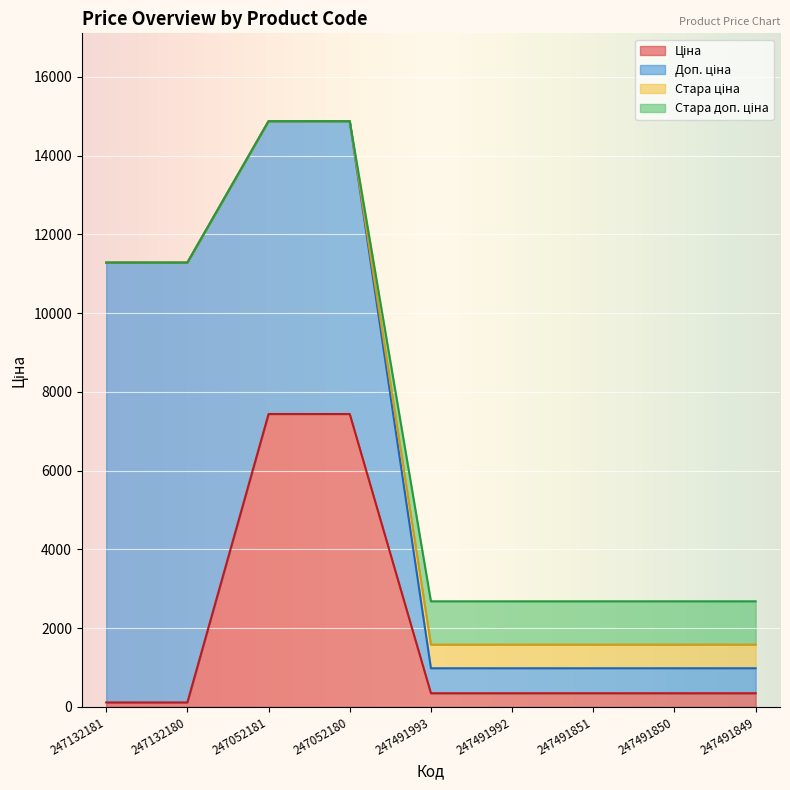

Does the chart display data point markers on the line(s)?

No